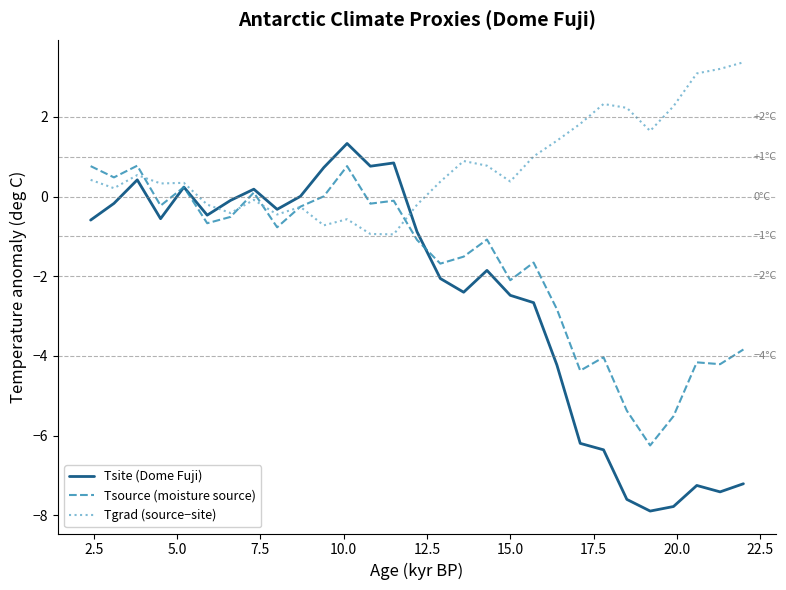

What is the lowest value of the Tsource (moisture source) series?

-6.2